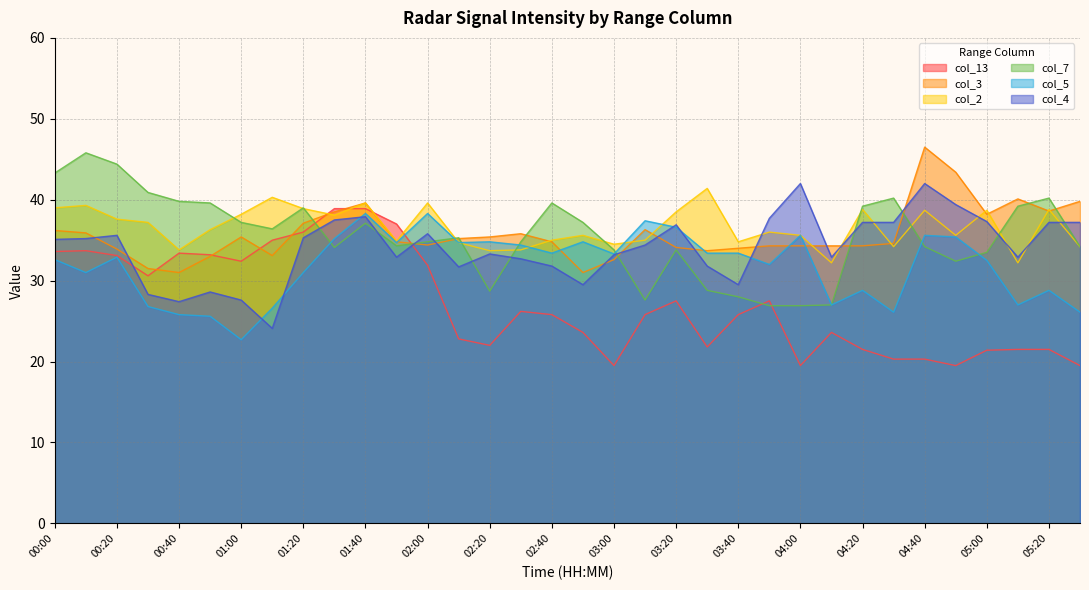

How many data points in col_5 are less than 33?

17